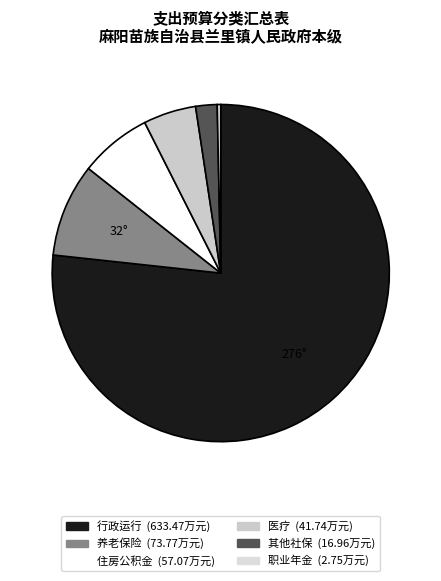

How many segments does this pie chart have?

6